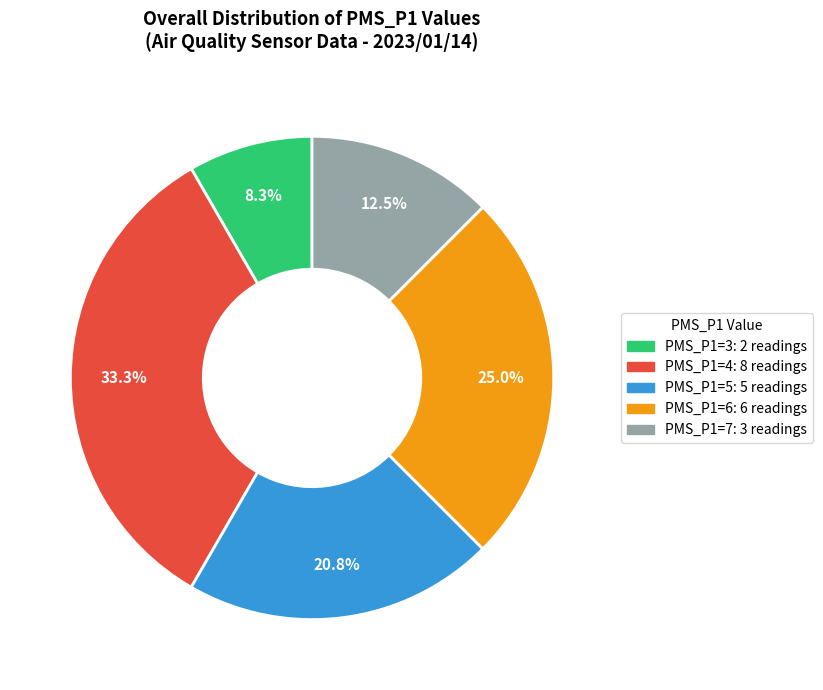

To the nearest percent, what is the combined percentage of PMS_P1=7 and PMS_P1=3?

21%